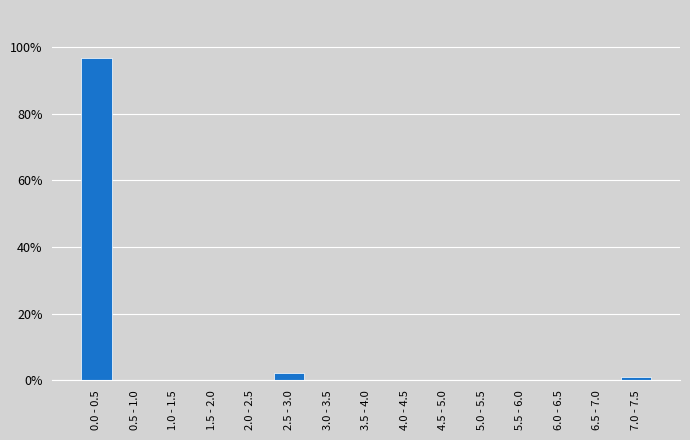

Reading right to left, transcribe all the data shown in this chart.

7.0 - 7.5=1.1	6.5 - 7.0=0.0	6.0 - 6.5=0.0	5.5 - 6.0=0.0	5.0 - 5.5=0.0	4.5 - 5.0=0.0	4.0 - 4.5=0.0	3.5 - 4.0=0.0	3.0 - 3.5=0.0	2.5 - 3.0=2.3	2.0 - 2.5=0.0	1.5 - 2.0=0.0	1.0 - 1.5=0.0	0.5 - 1.0=0.0	0.0 - 0.5=96.6